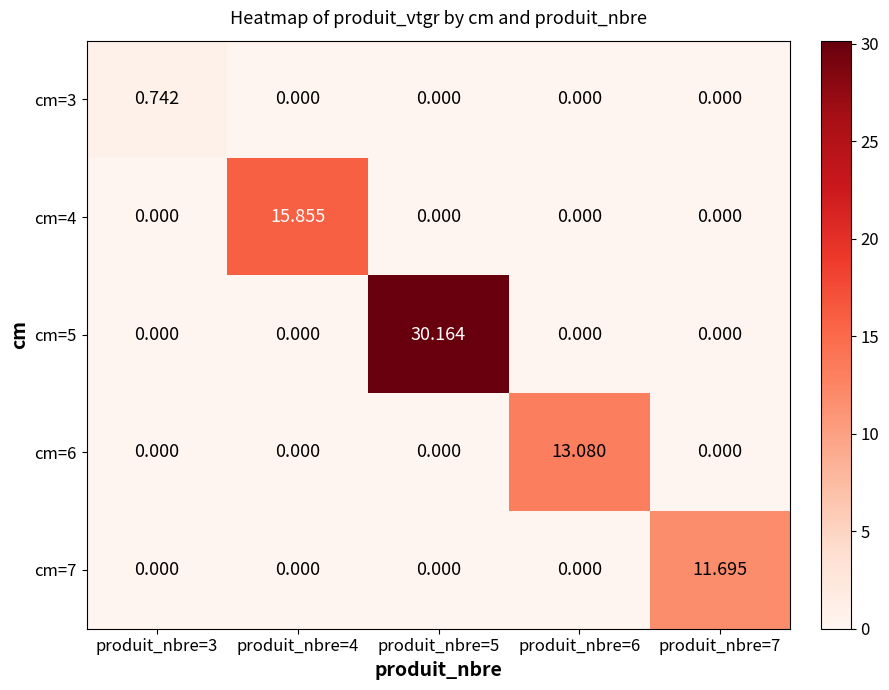

Is the value of cm=6 at produit_nbre=6 greater than the value of cm=7 at produit_nbre=5?

Yes